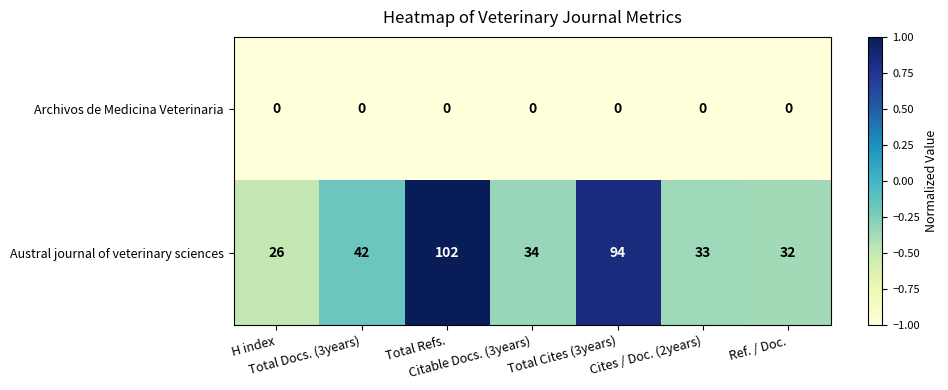

What is the difference between the highest and lowest values at Total Docs. (3years)?

42